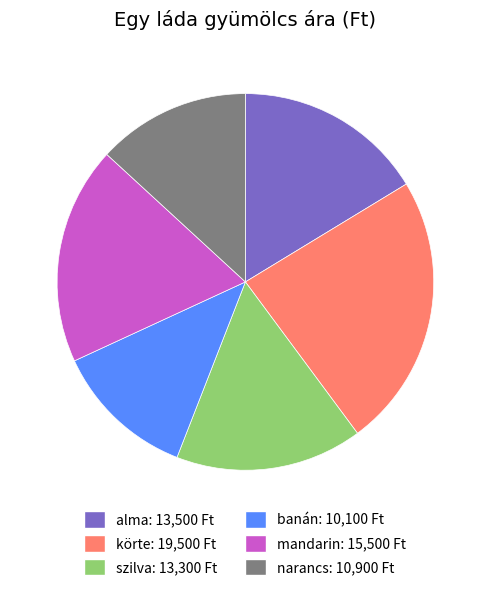

Is the sum of banán and narancs greater than half?

No